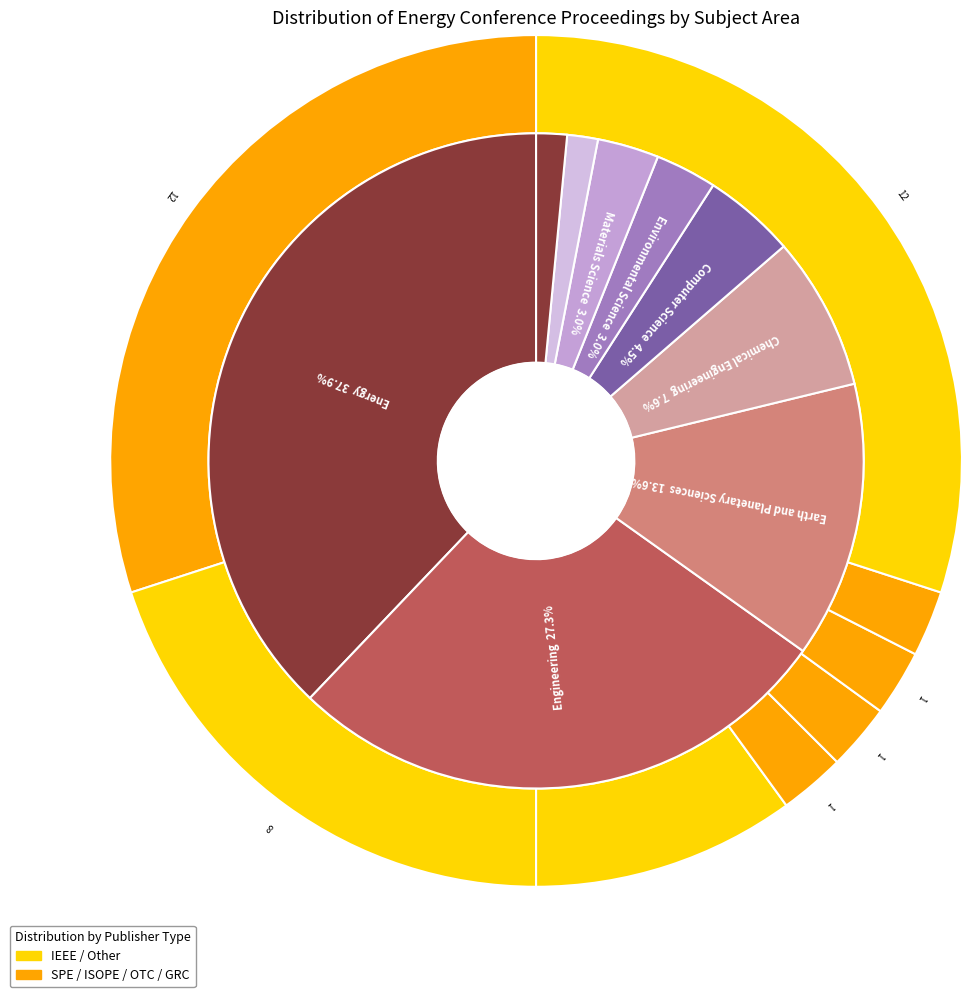

What percentage is NOT represented by 23?

100.0%